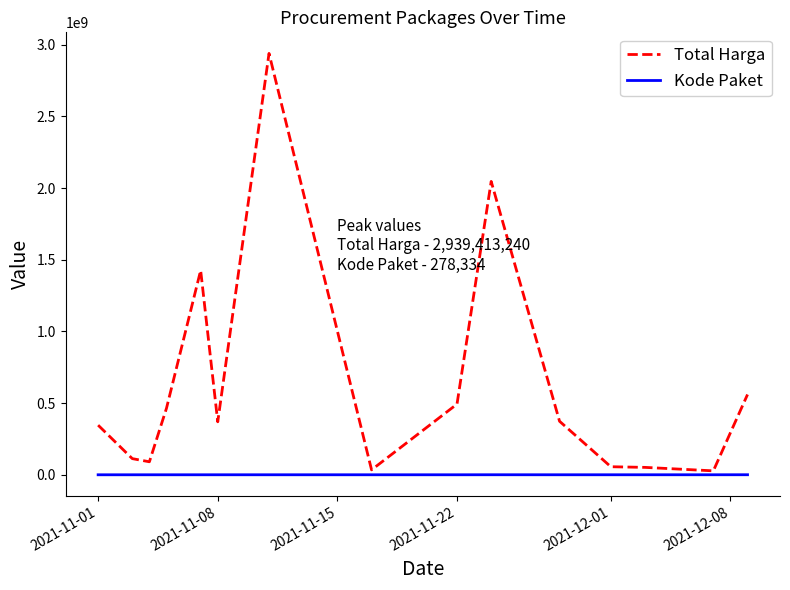

Which series has the largest total across all categories?

Total Harga